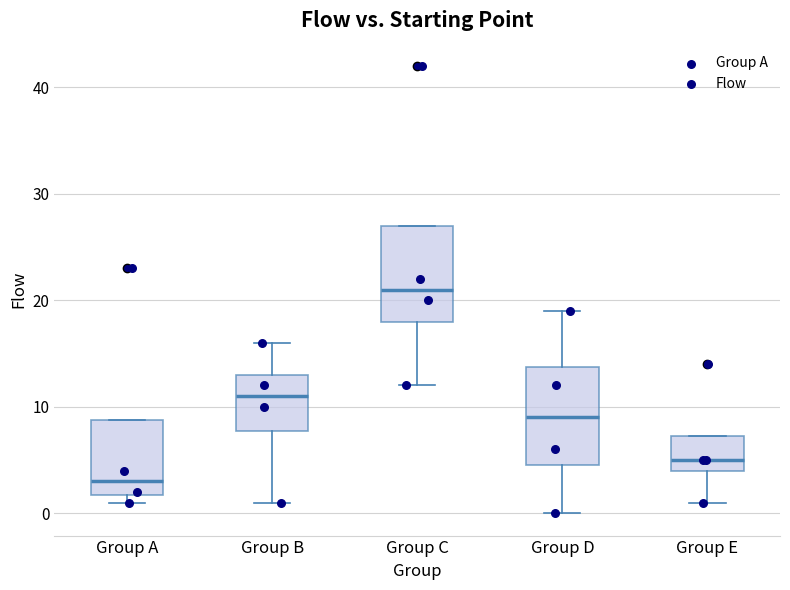

Where is the lower edge of the box for Group B on the y-axis? The values are not printed on the chart, so give them approximately, as read against the axis.

8